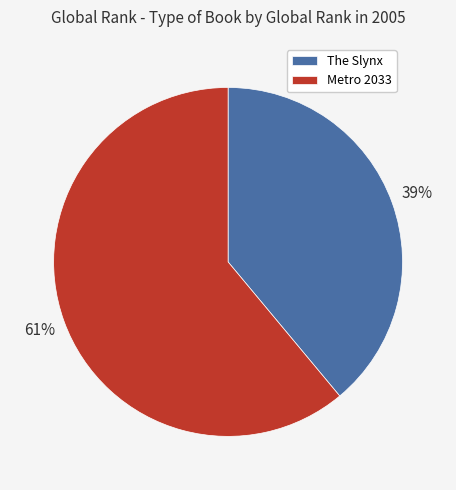

Is there any slice that represents more than half of the pie?

Yes